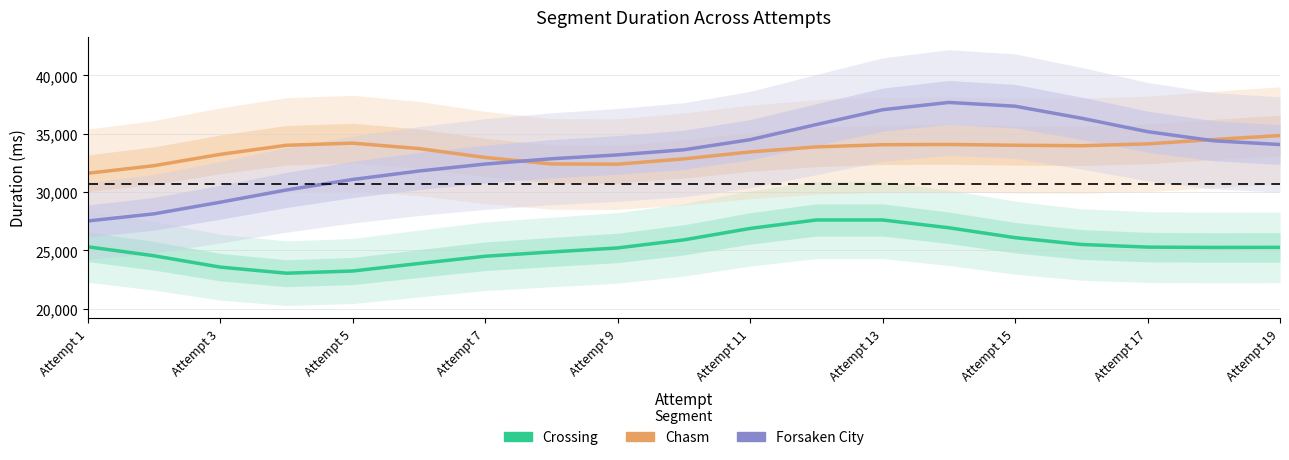

Between Attempt 17 and 15, which series saw the biggest shift?

Forsaken City